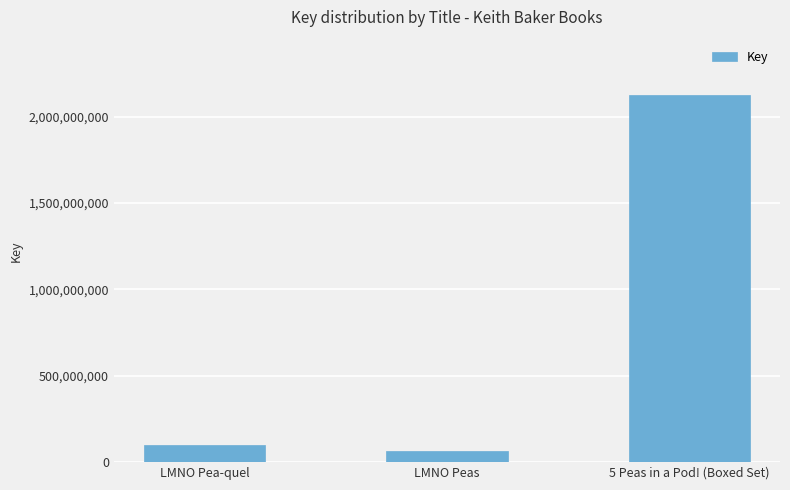

Is it true that the value at 5 Peas in a Pod! (Boxed Set) is 2768233887?

False